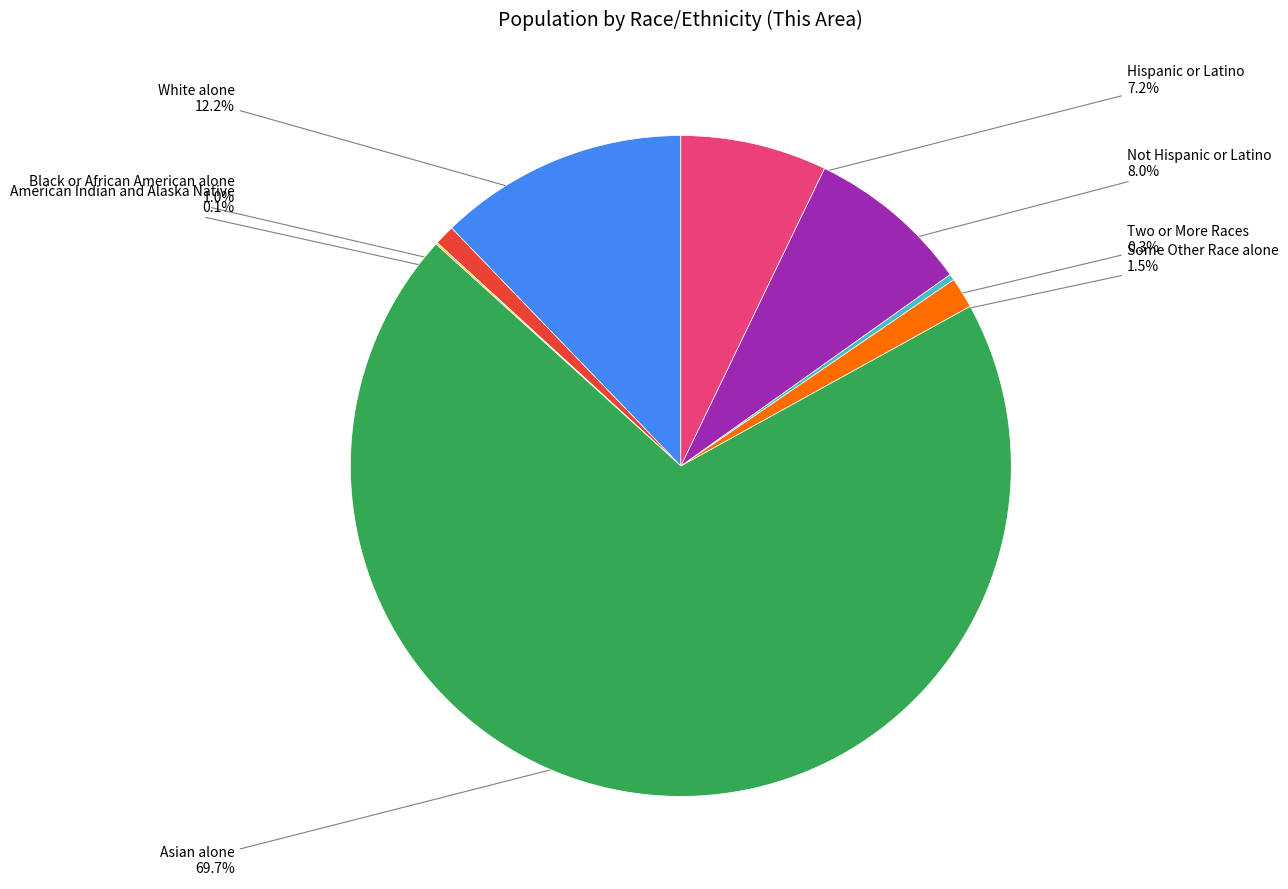

To the nearest percent, what portion does Hispanic or Latino represent?

7%